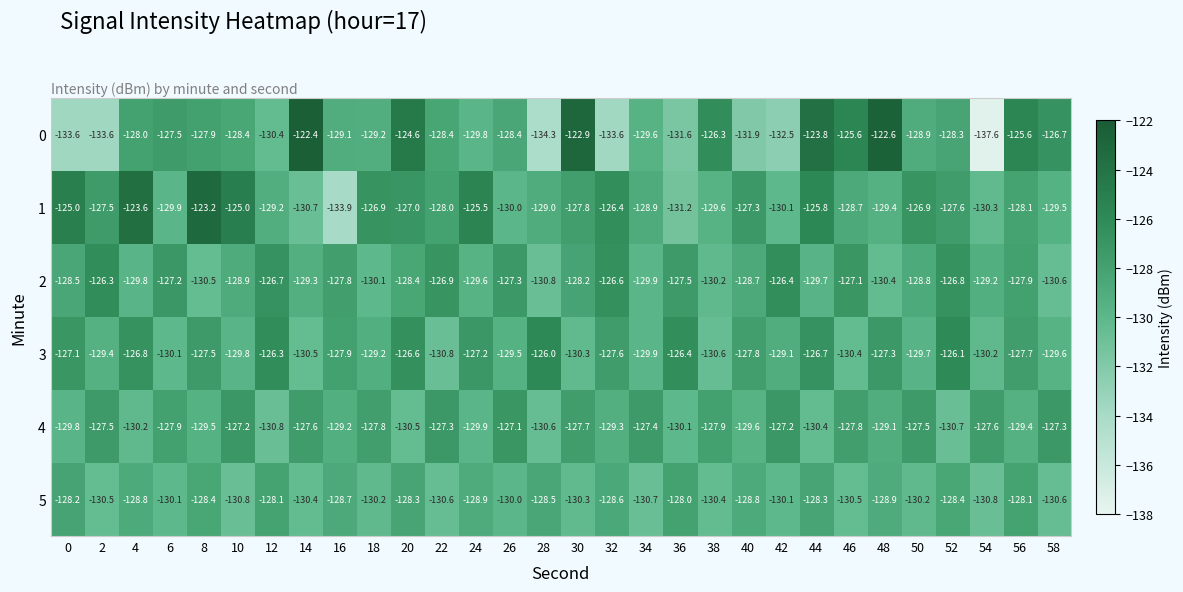

Where is 2 nearest to the value -128?

56